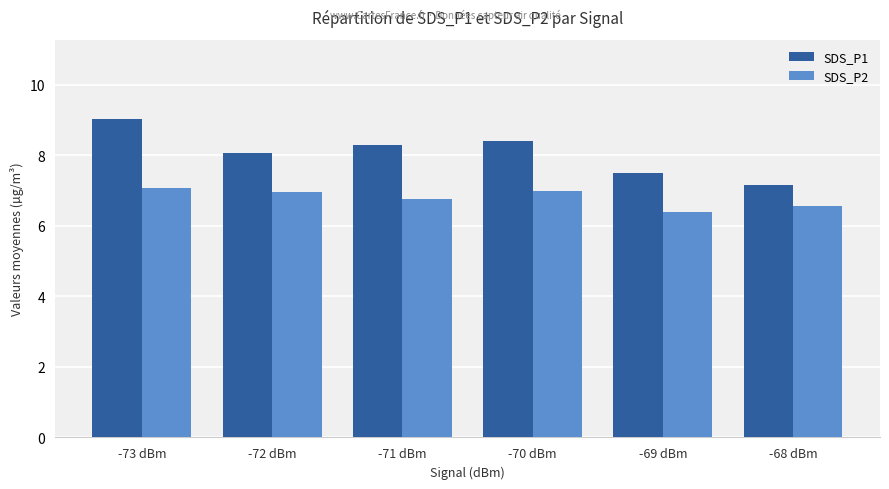

What value does the SDS_P1 series have at -68 dBm?

7.2